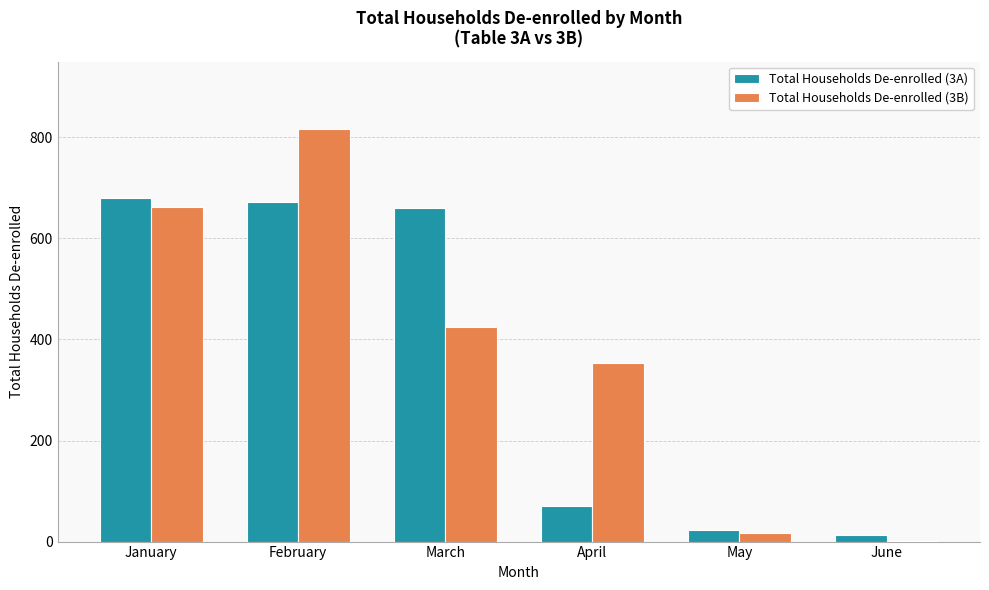

What is the maximum value shown in the chart?

817